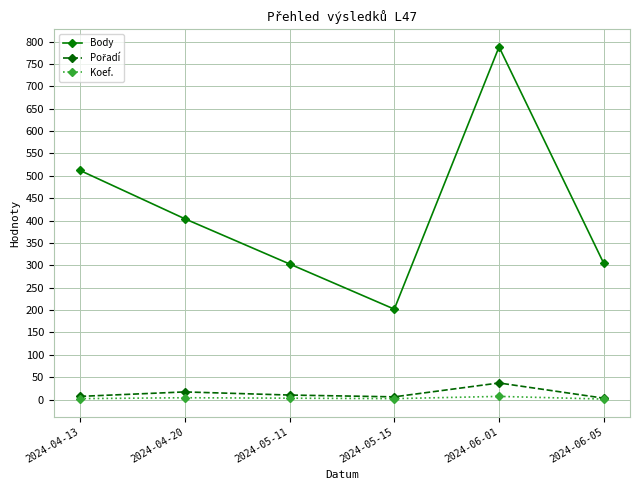

True or false: Koef. and Body cross at least once.

False